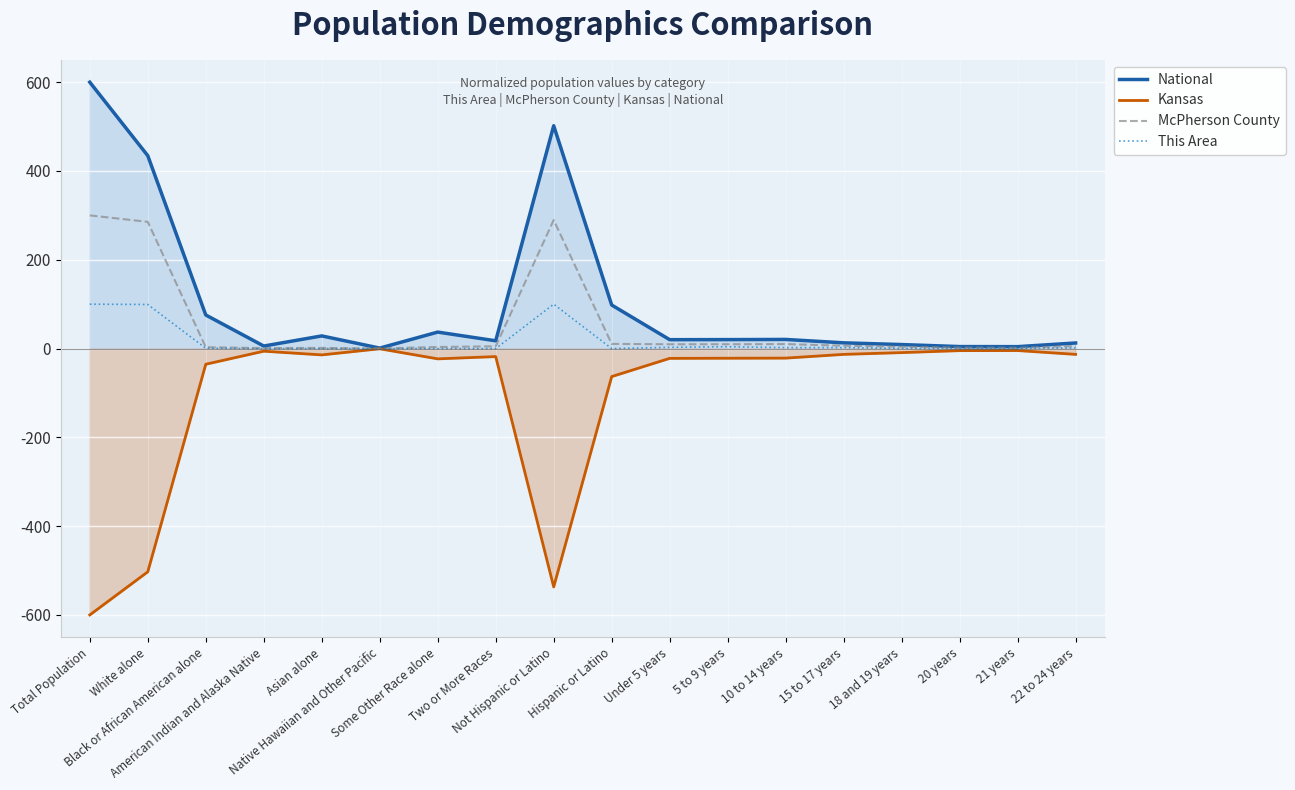

What is the approximate value of Kansas at Some Other Race alone?

-23.2